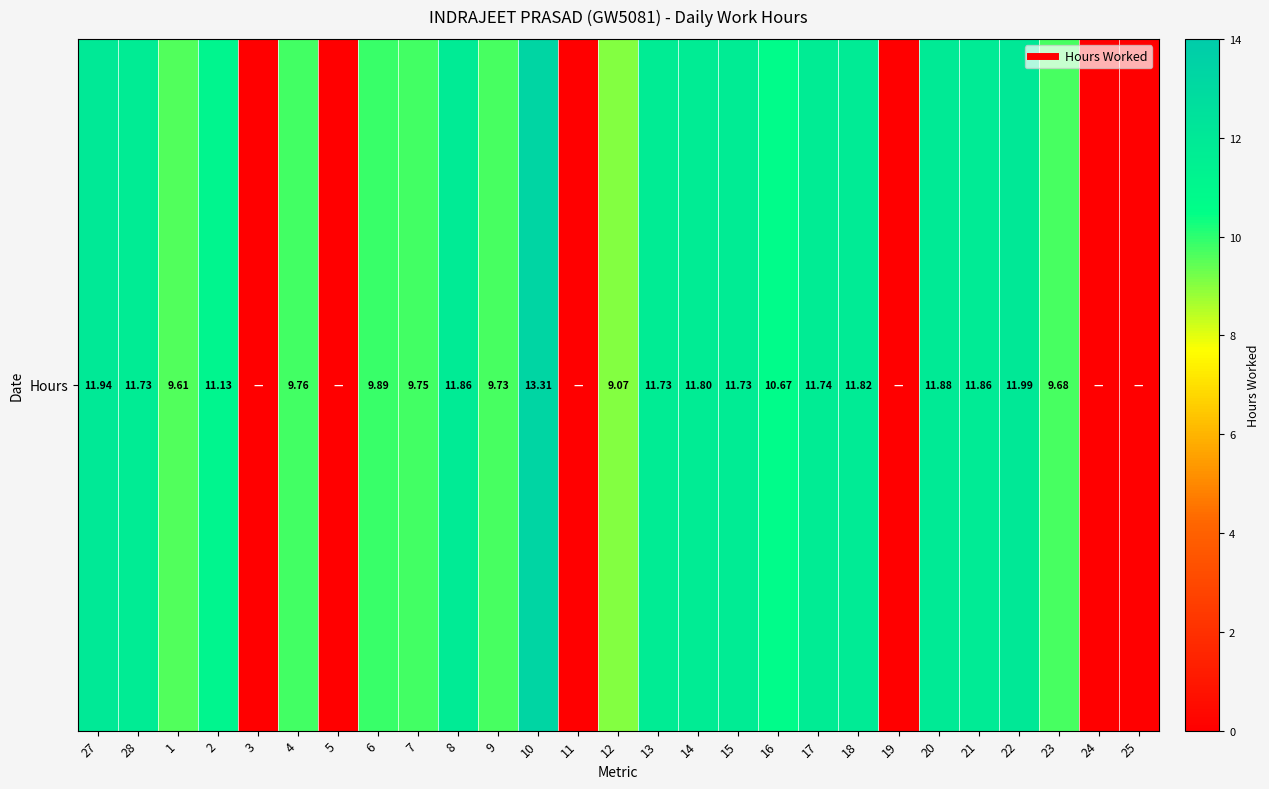

What is the sum of all values?

232.7